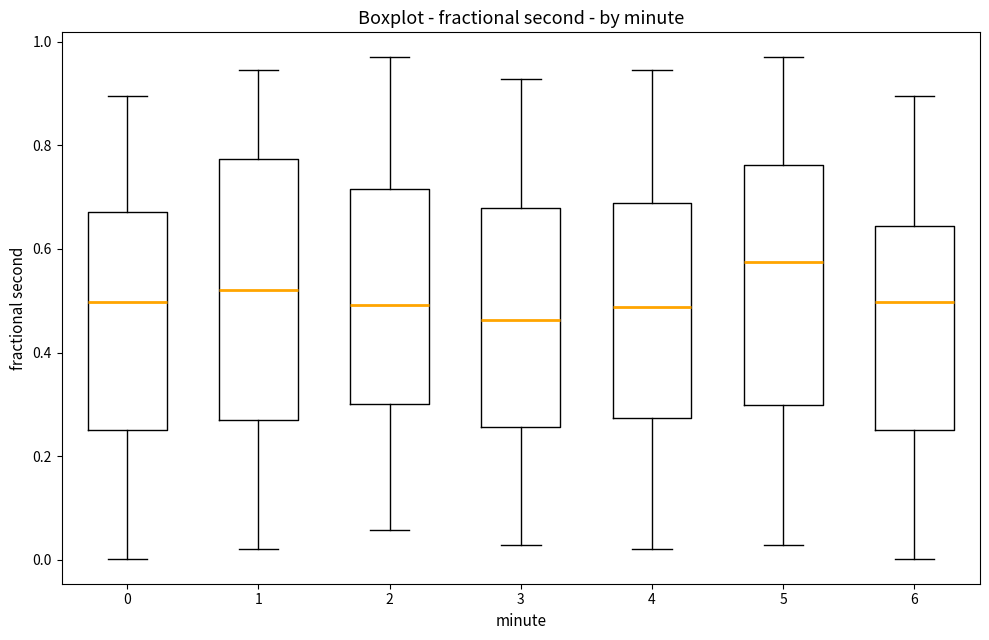

Which box has the lowest median line?

3